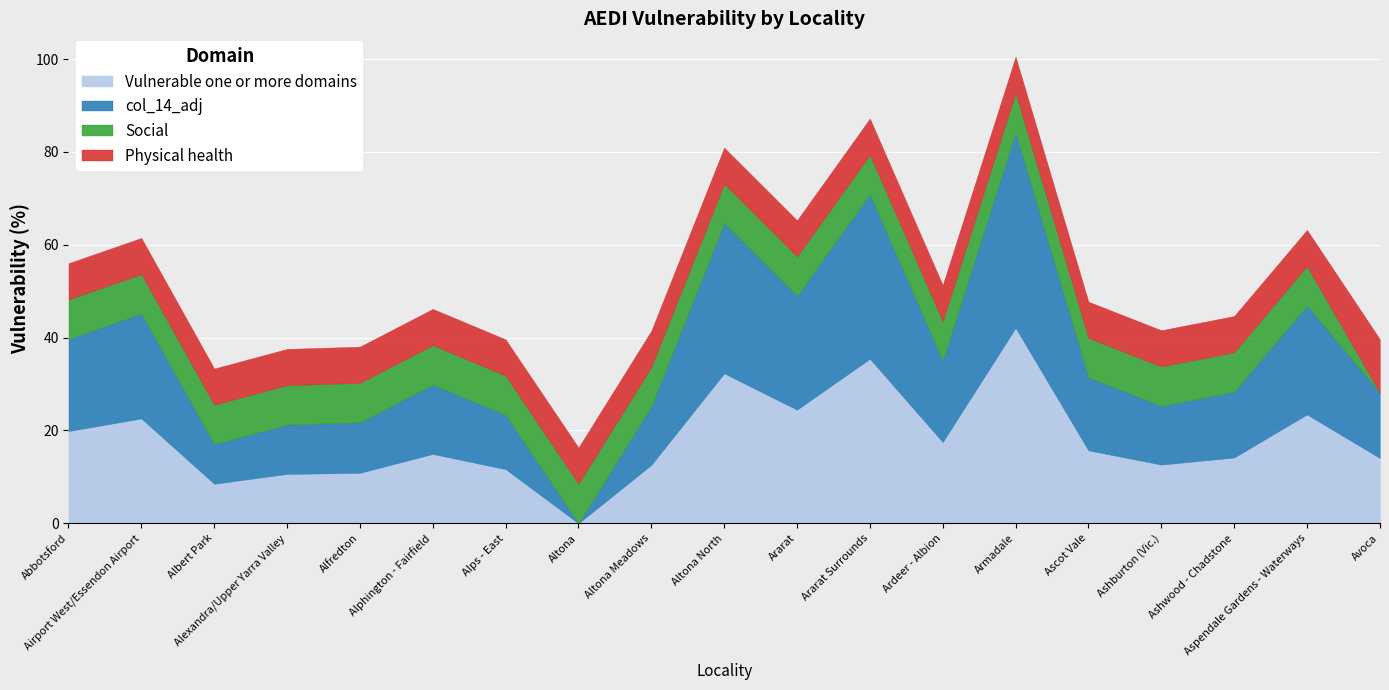

What position from the right is Alfredton?

15